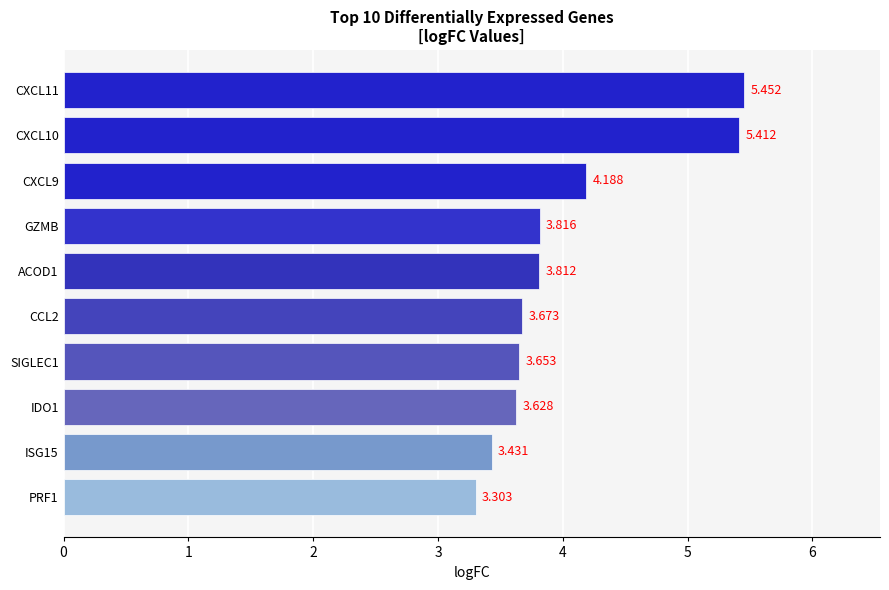

Where is the data nearest to the value 4?

GZMB